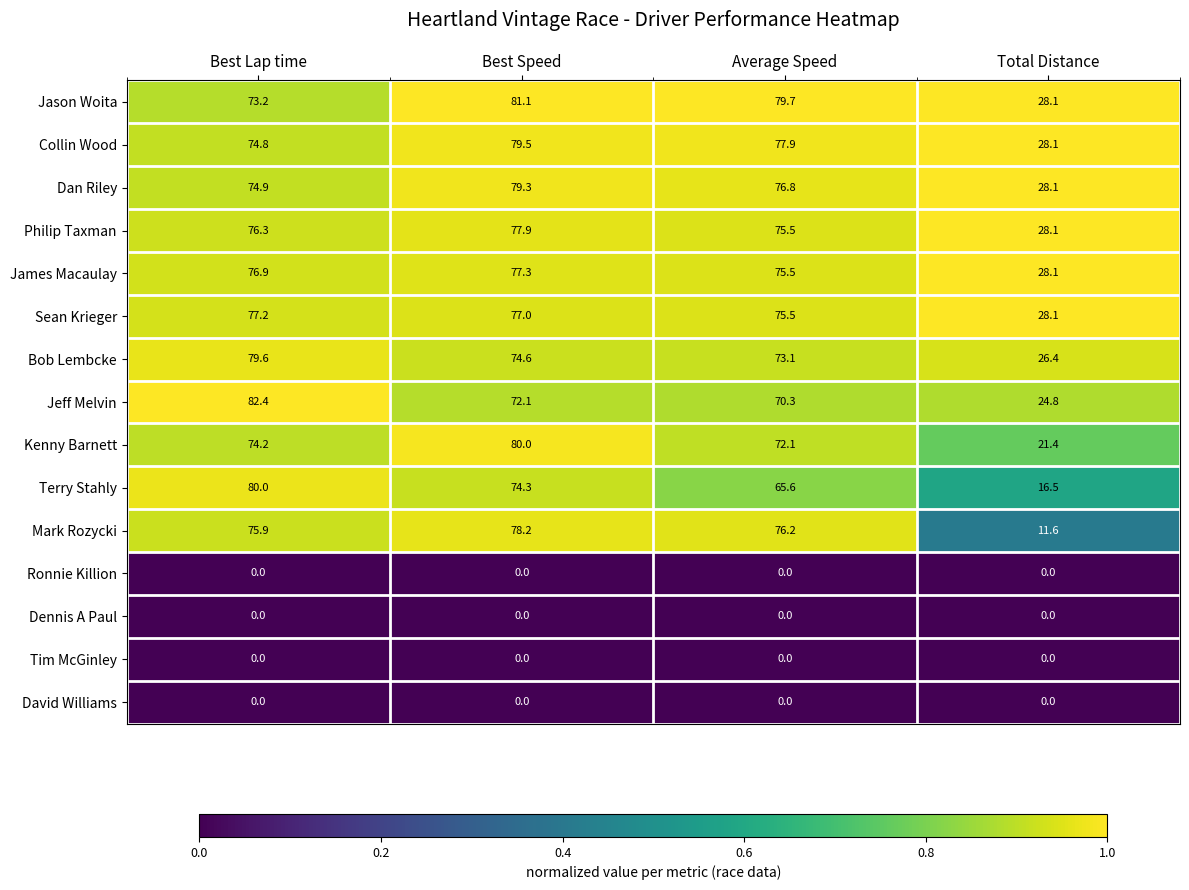

Where is Dan Riley nearest to the value 53?

Best Lap time